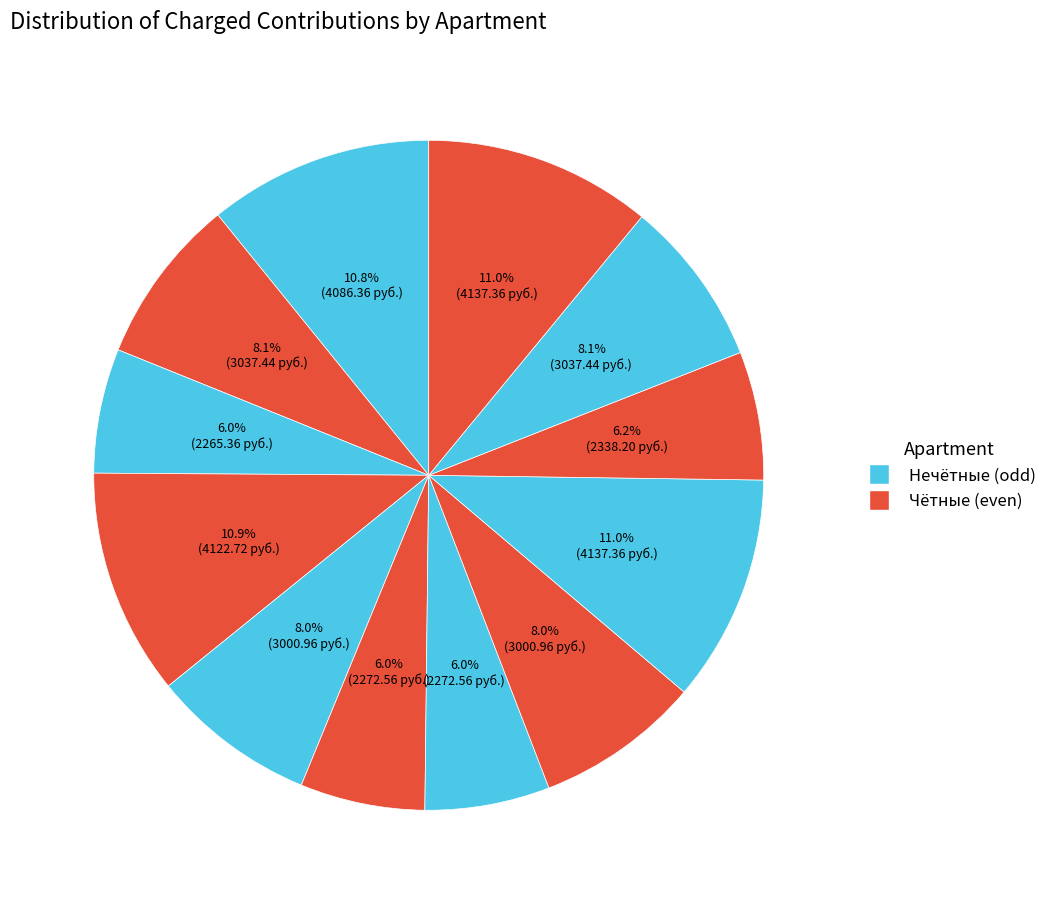

Is there any slice that represents more than half of the pie?

No